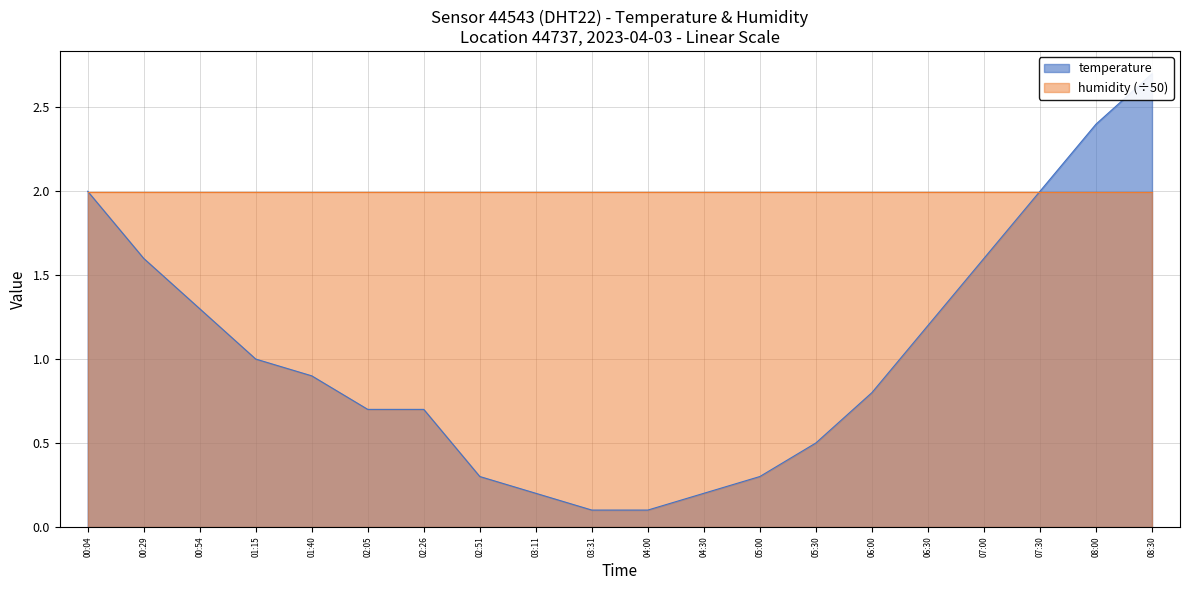

What is the average value?

1.0